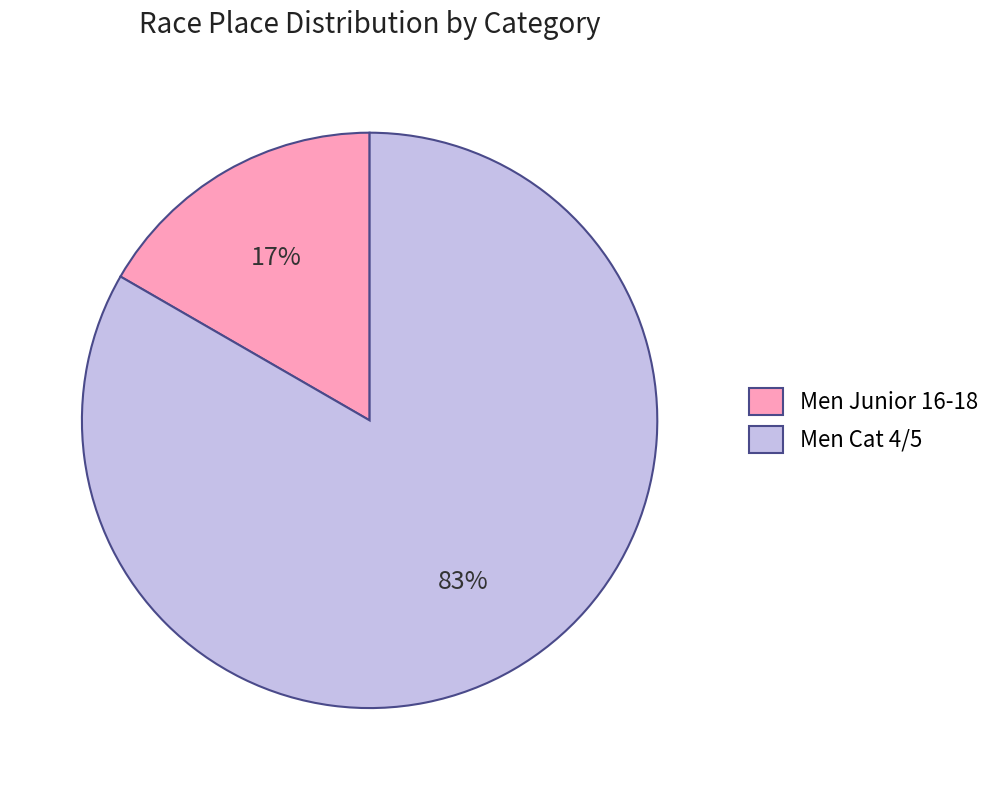

To the nearest percent, what is the combined percentage of Men Junior 16-18 and Men Cat 4/5?

100%